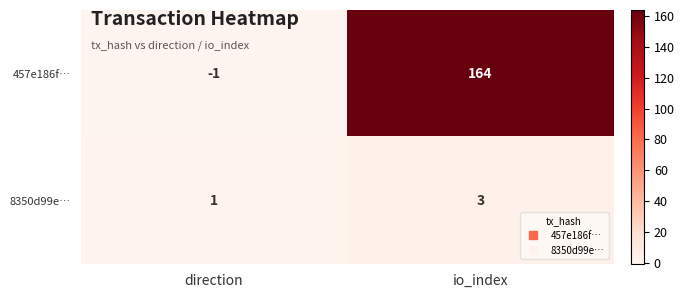

What is the difference between the 457e186f… values at direction and io_index?

165